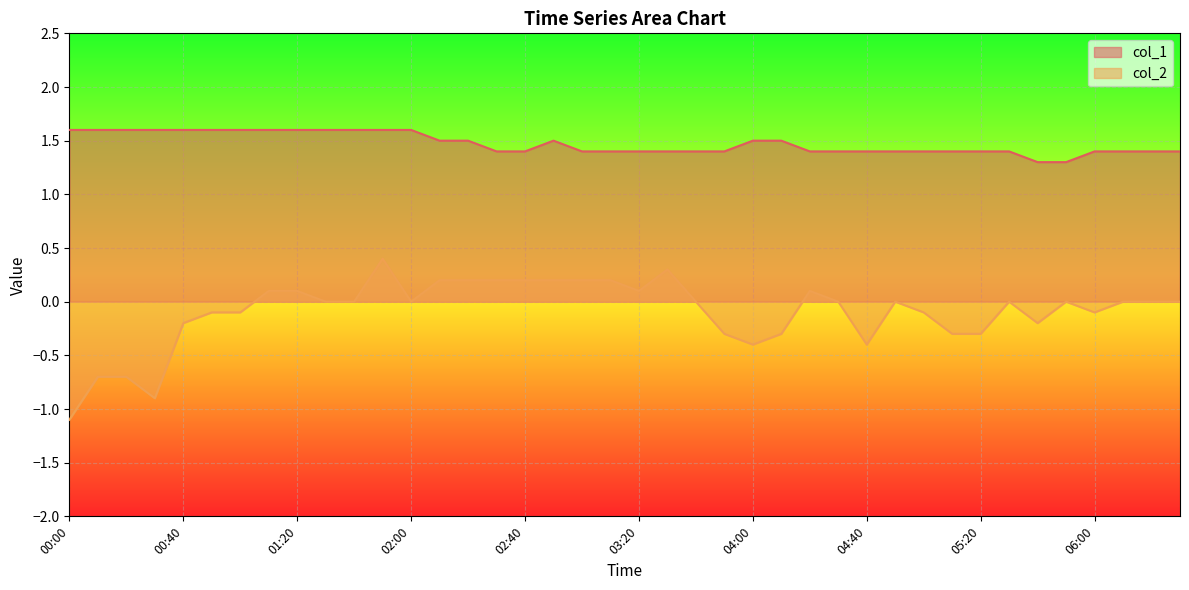

What is the difference between the maximum and minimum values in the col_1 series?

0.3